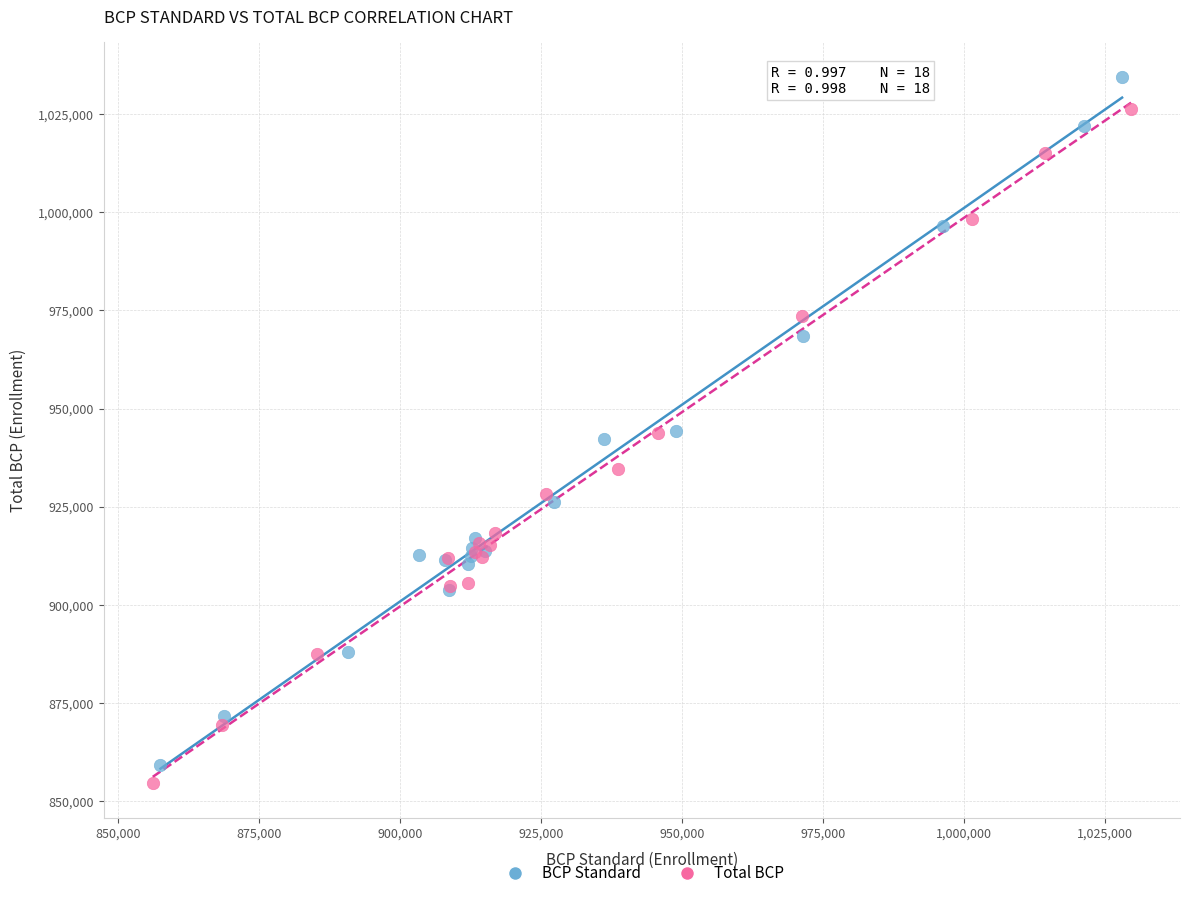

Which series contains the highest Y value?

BCP Standard